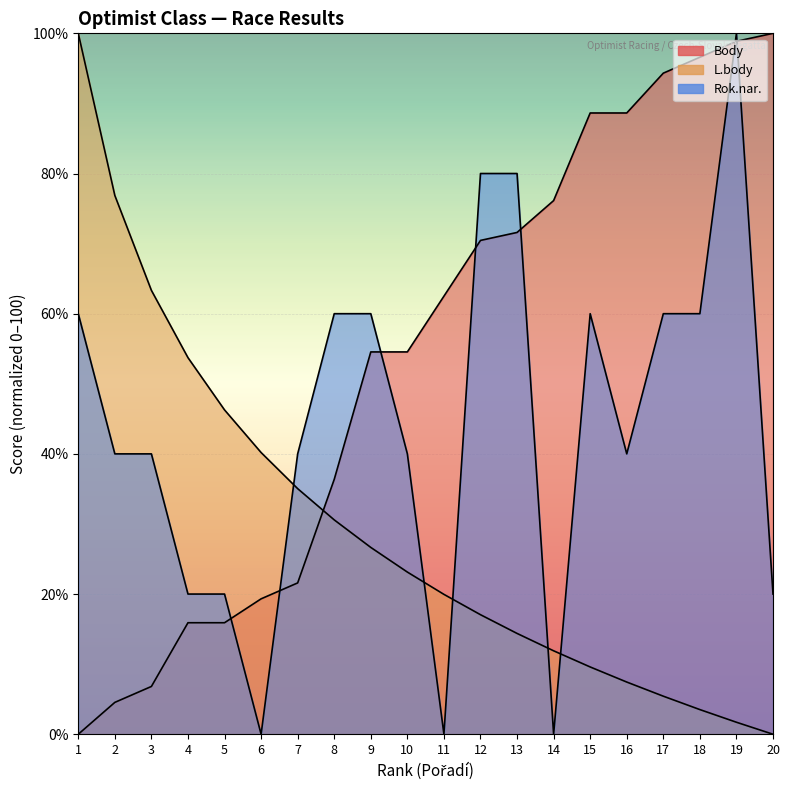

How many data points in Body are above 62?

10